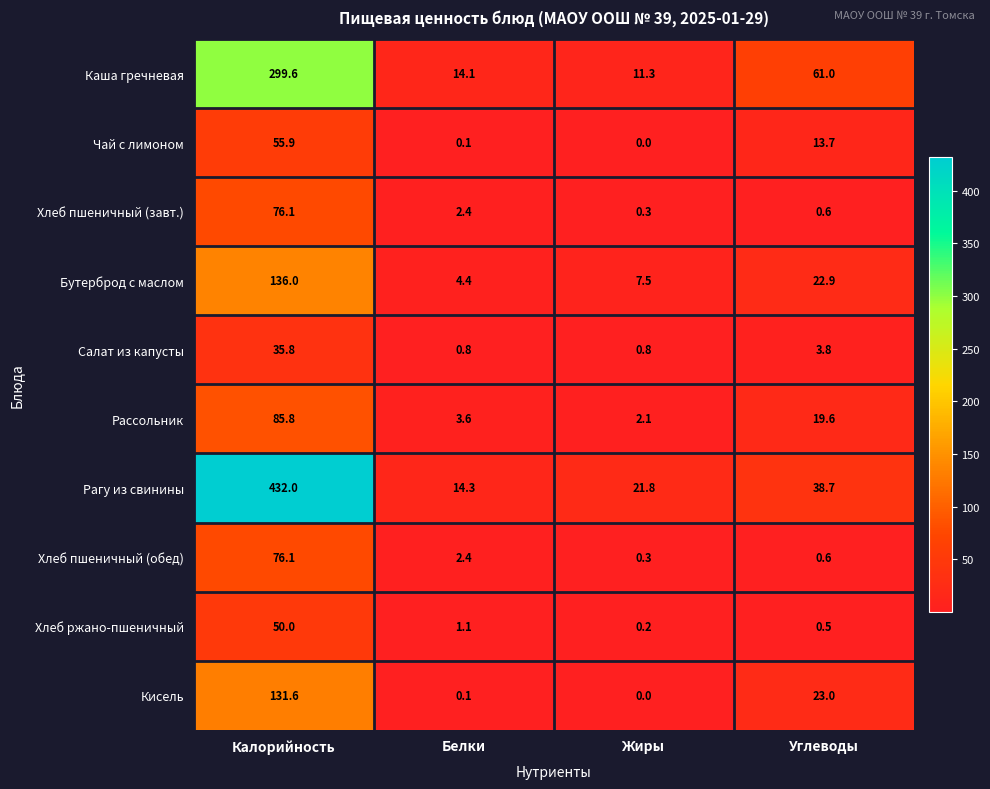

What is the difference between the highest and lowest values at Жиры?

21.8